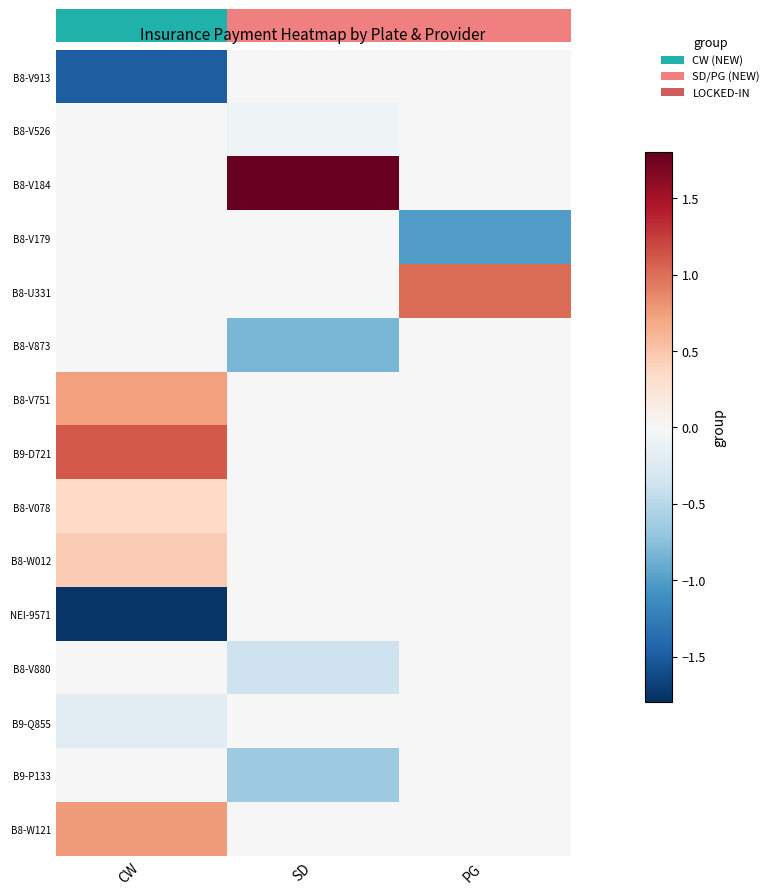

At how many categories does at least one series exceed 0?

3